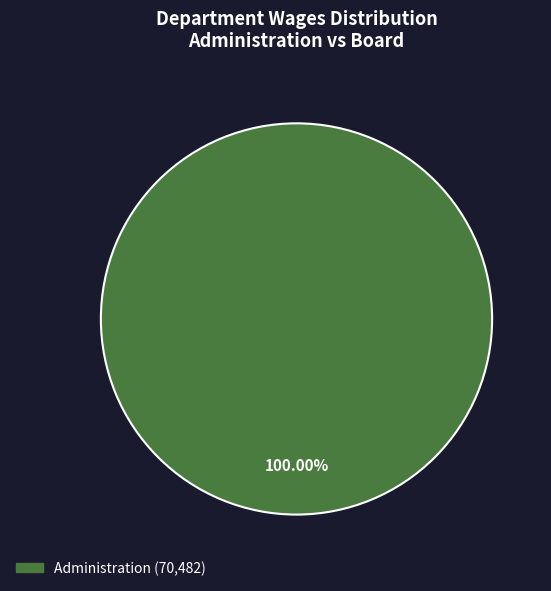

Is there a majority slice in this chart?

Yes